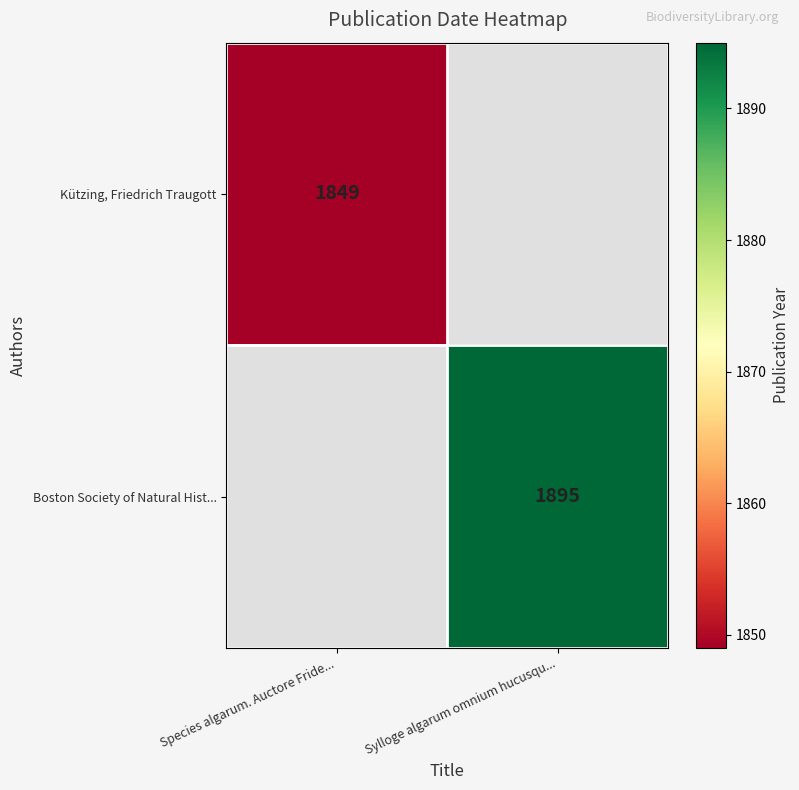

The value of Boston Society of Natural Hist... at Sylloge algarum omnium hucusqu... is 1895. True or false?

True